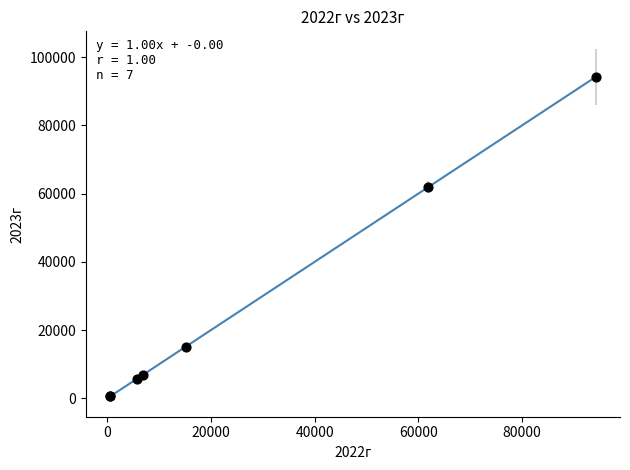

What Y value in the scatter plot is closest to 47371?

61897.0